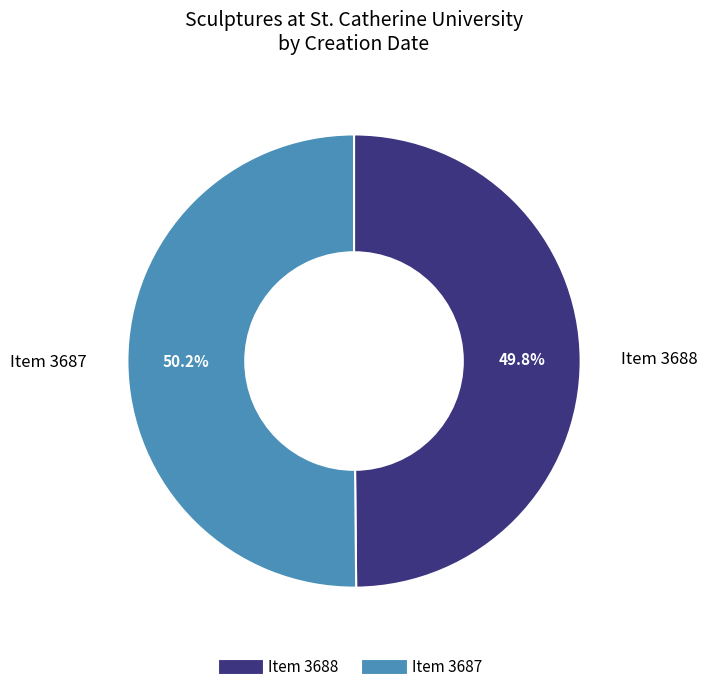

Is there any slice that represents more than half of the pie?

Yes